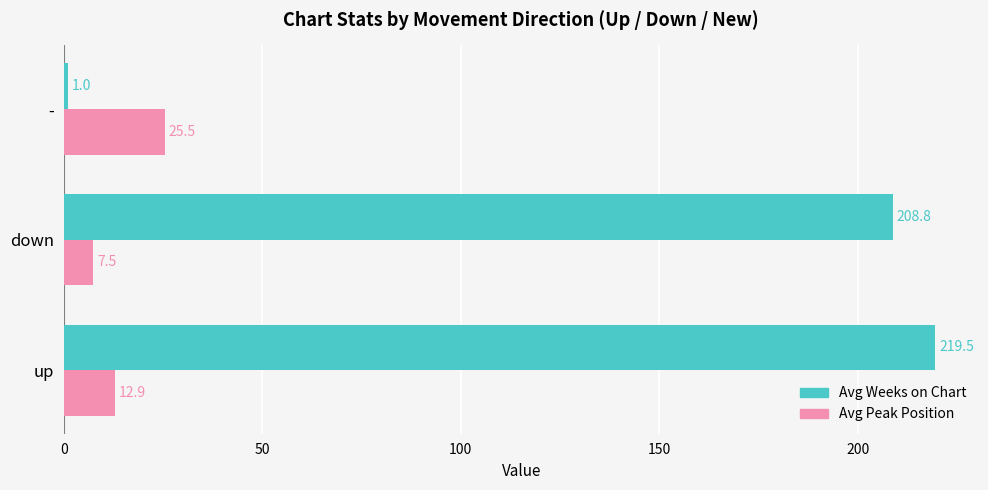

Rank the categories by Avg Peak Position value from lowest to highest.

down, up, -